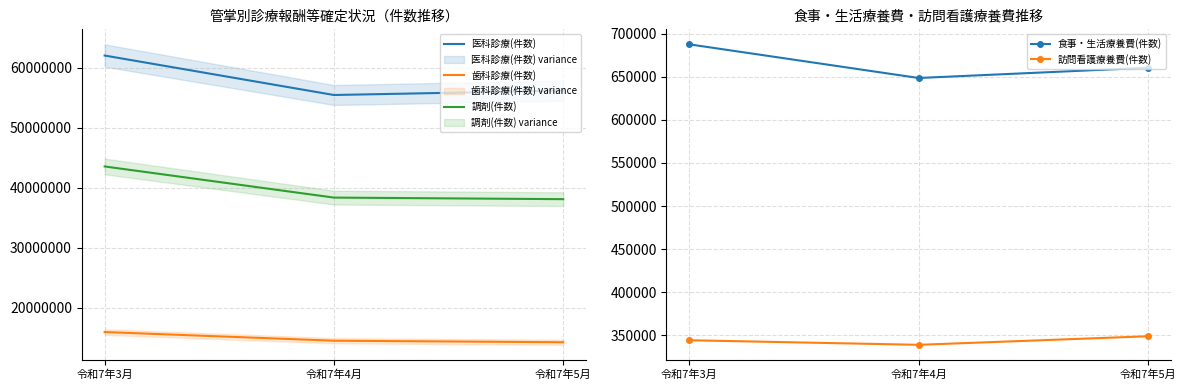

List the series in order of their peak value, highest first.

医科診療(件数), 調剤(件数), 歯科診療(件数), 食事・生活療養費(件数), 訪問看護療養費(件数)